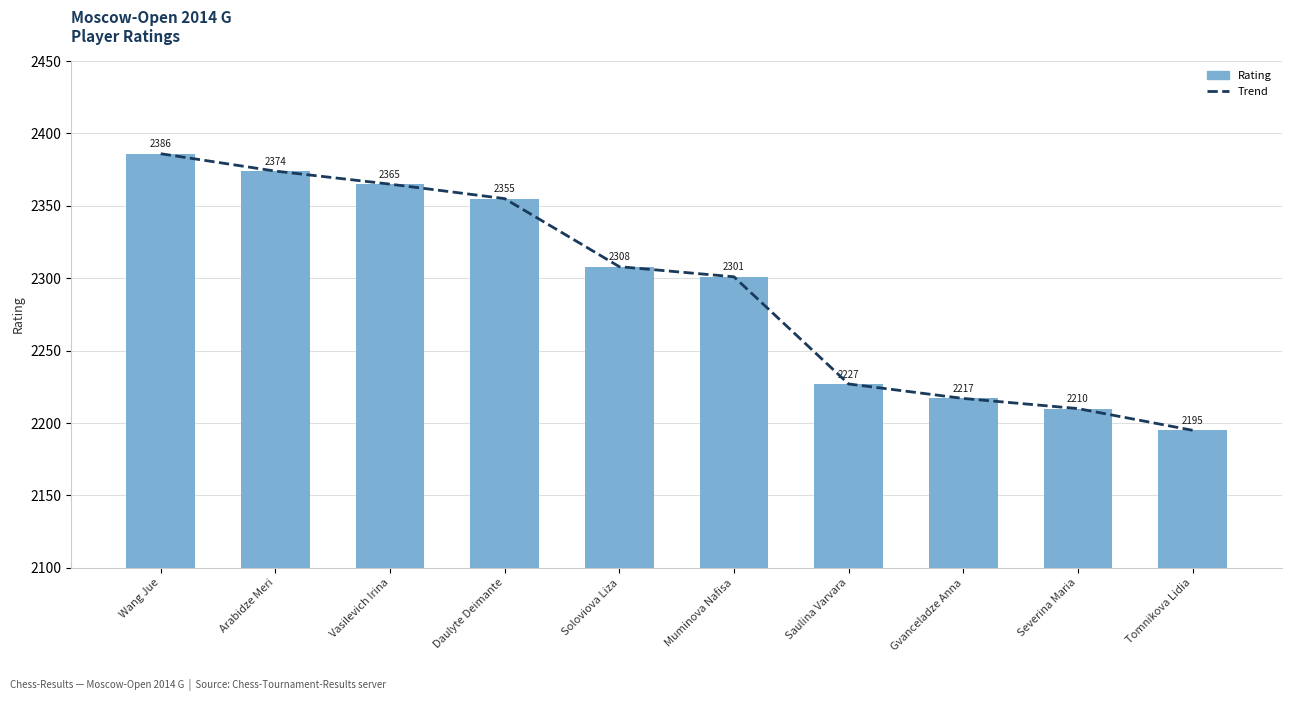

What position from the right is Arabidze Meri?

9